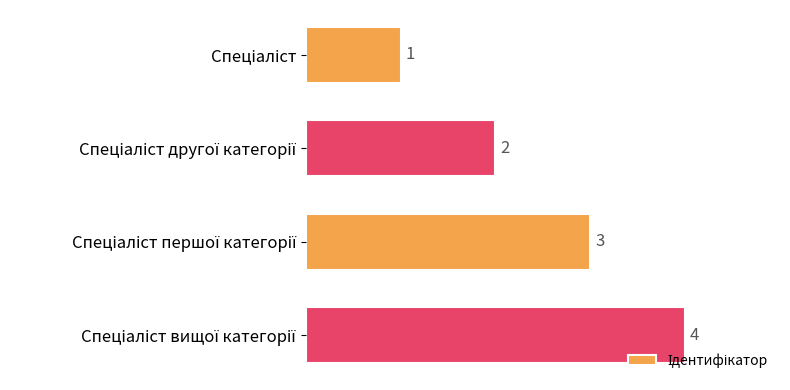

How many values are between 2 and 4?

3